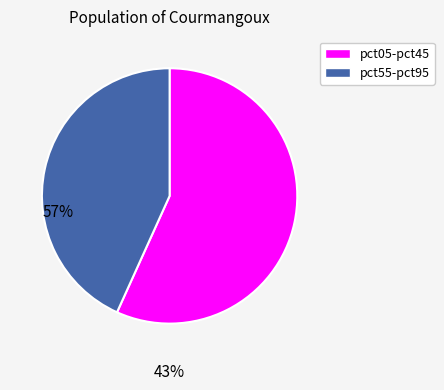

Is there a majority slice in this chart?

Yes